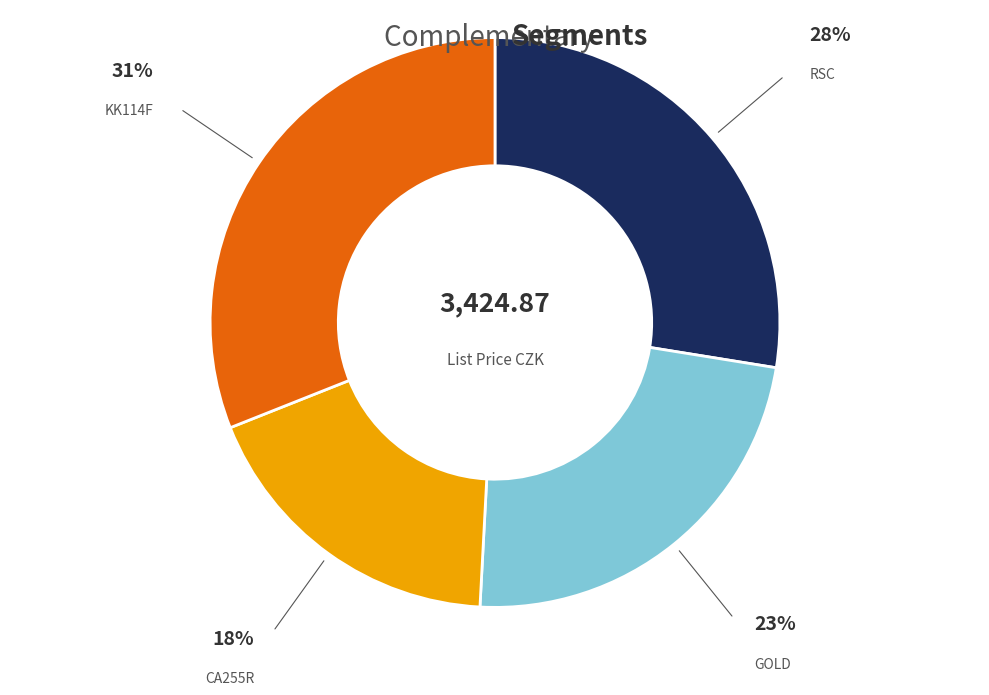

True or false: CA255R accounts for 18% of the total.

True